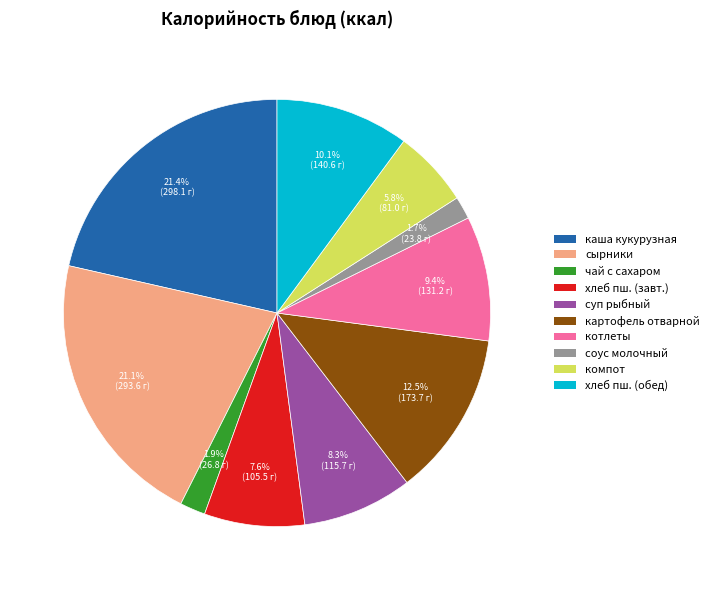

Does any single category account for the majority?

No